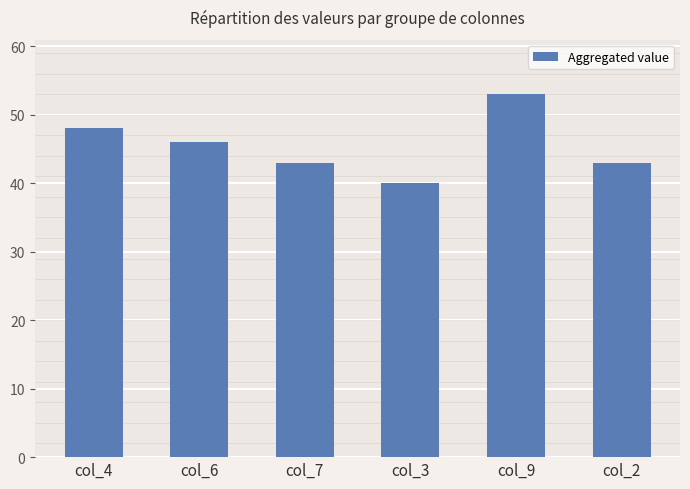

Approximately how many times larger is the value at col_6 compared to col_4?

1.0